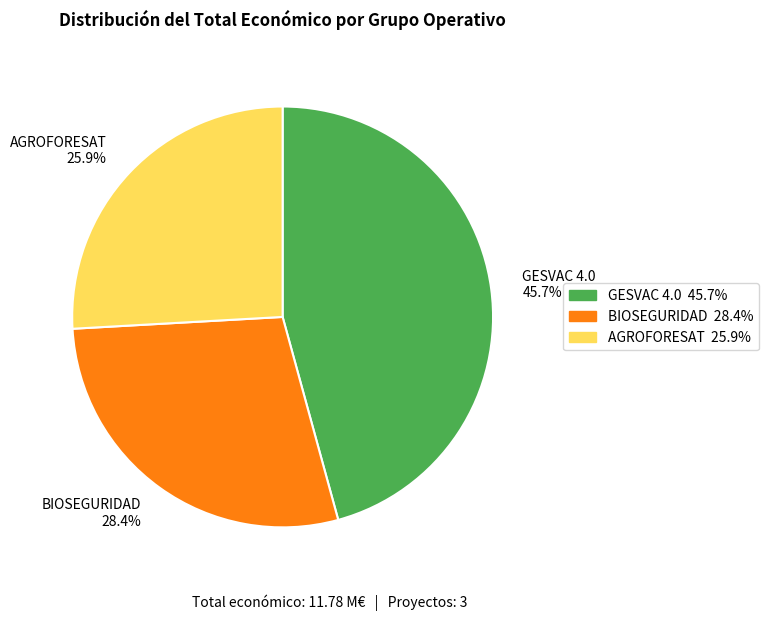

How many slices are in this pie chart?

3